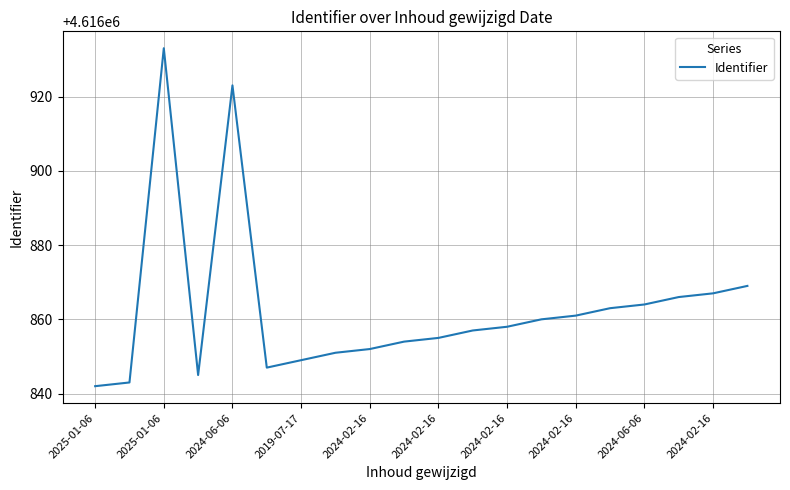

What is the minimum value shown in the chart?

4616842